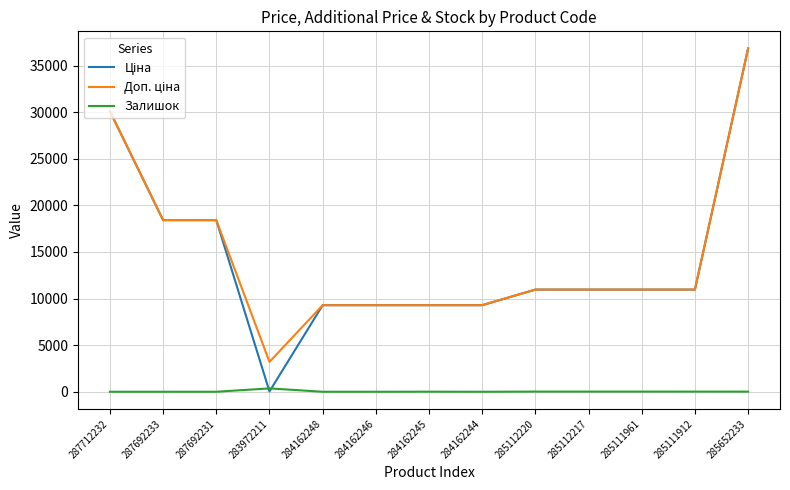

What is the difference between the second highest and minimum values in the Залишок series?

17.0